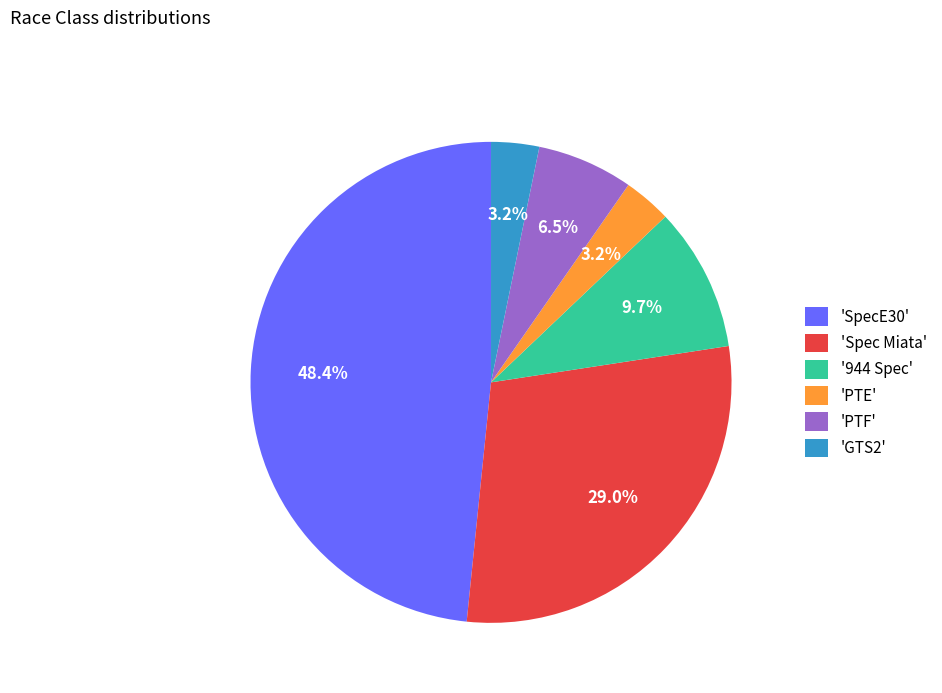

Approximately how many times larger is the value at 'PTF' compared to 'PTE'?

2.0